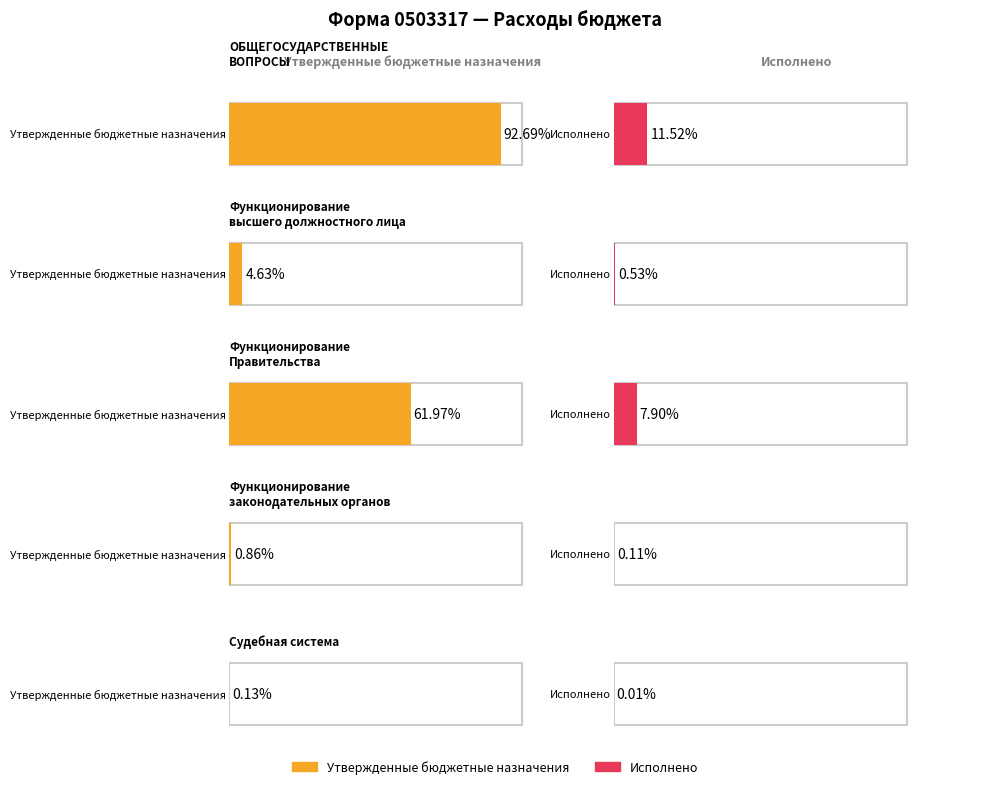

Which series has the largest total across all categories?

Утвержденные бюджетные назначения